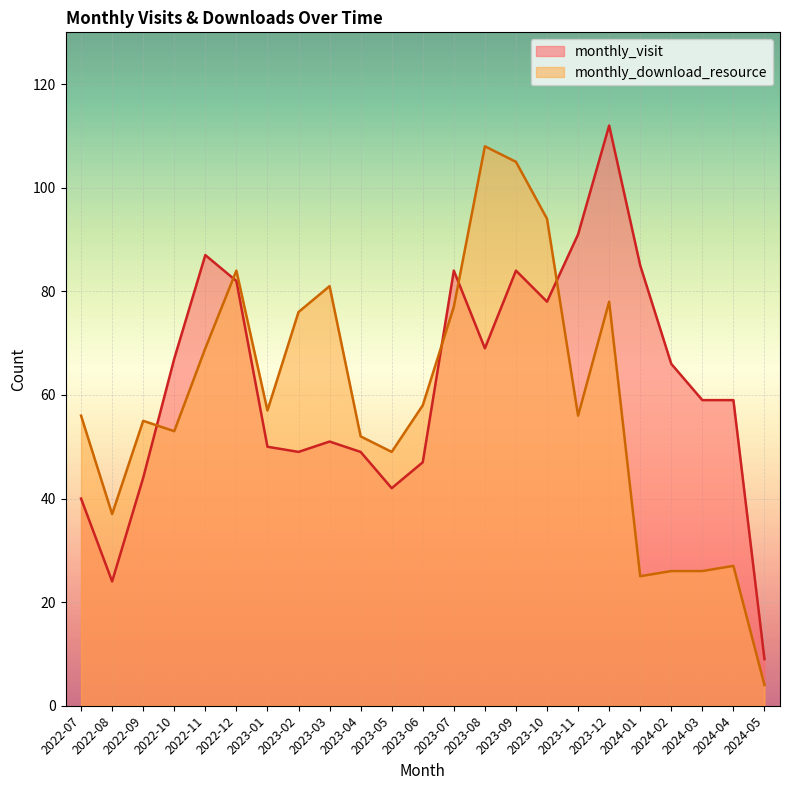

How many data points does each series have?

23